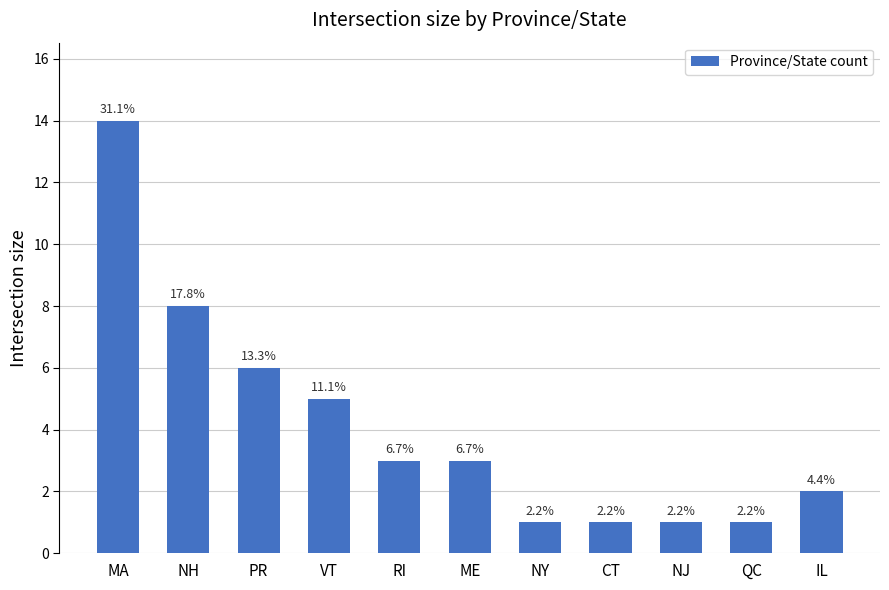

Does the chart contain any negative values?

No